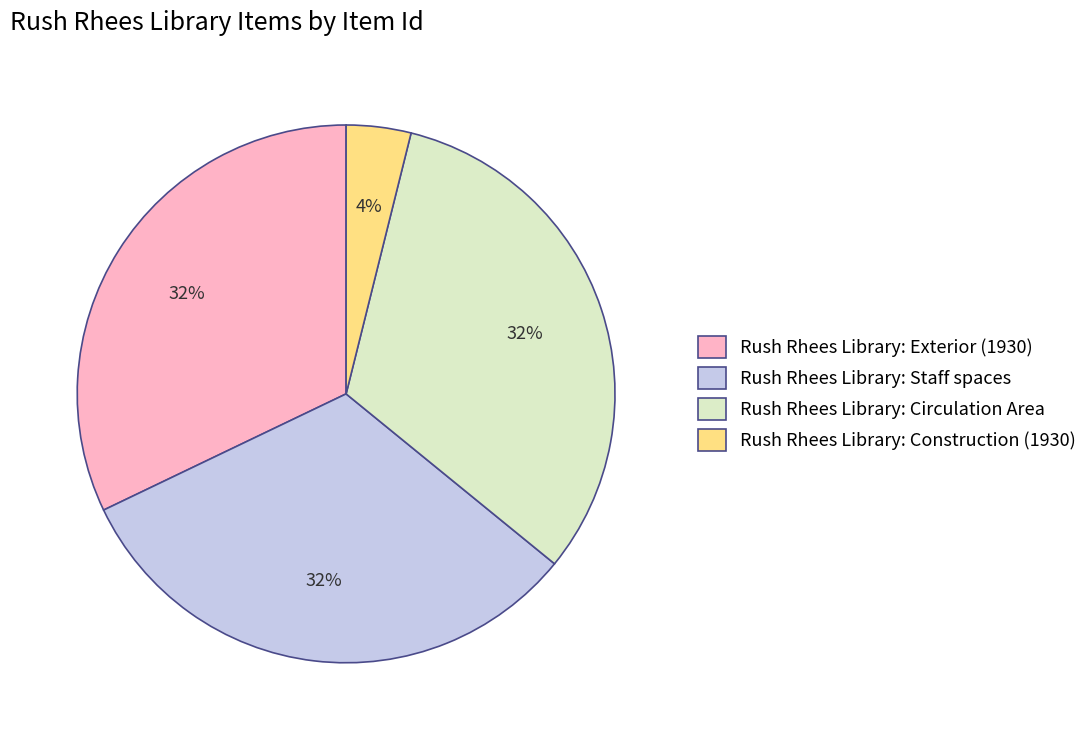

How many slices are in this pie chart?

4